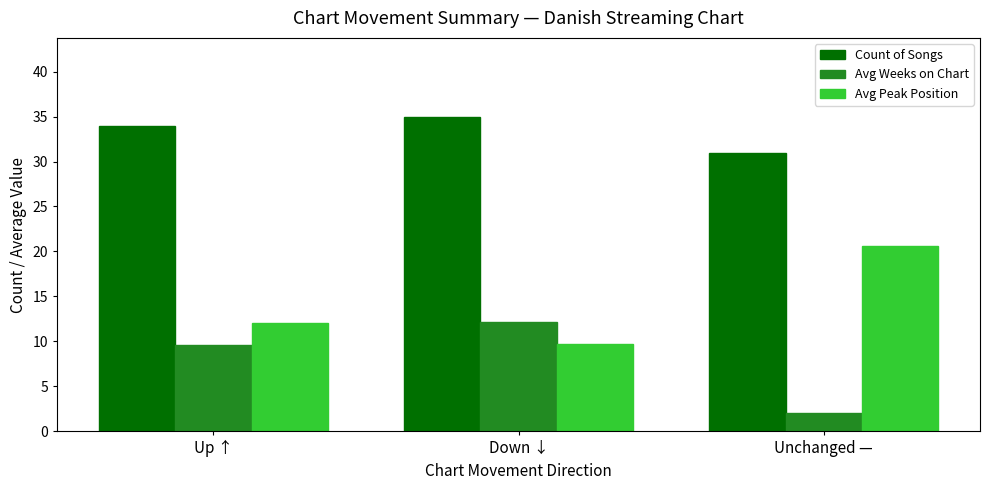

Between Up ↑ and Unchanged —, which series saw the biggest shift?

Avg Peak Position